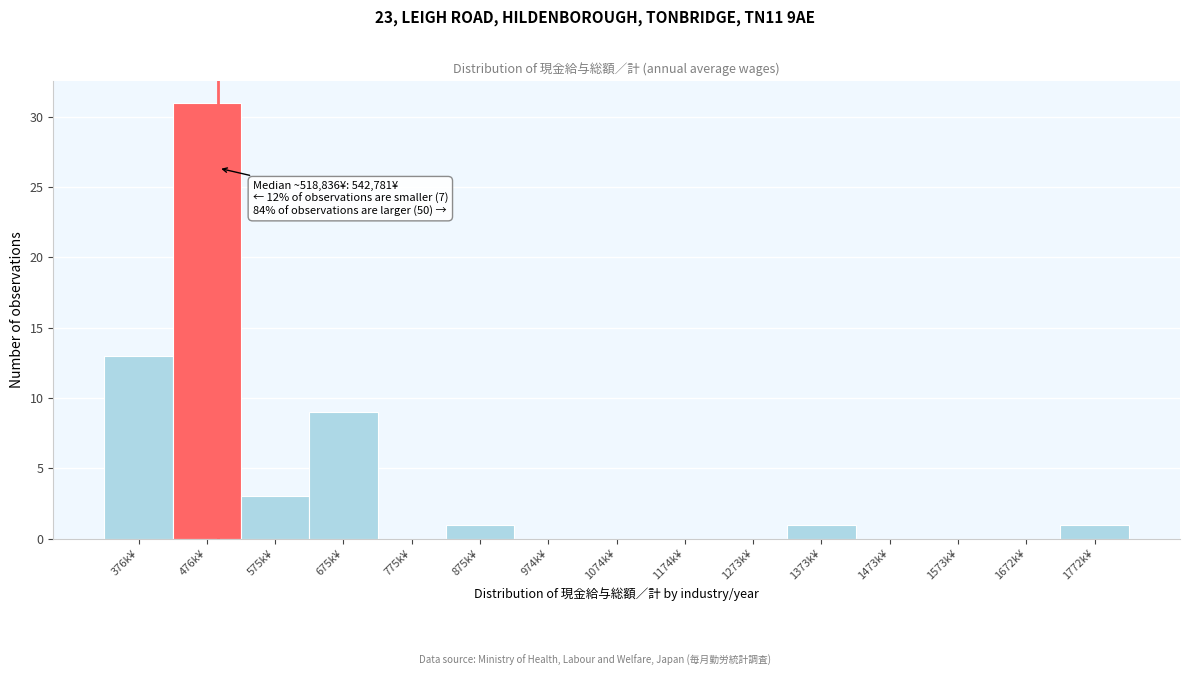

Reading right to left, what are all the values shown in this chart?

1772k¥=1	1672k¥=0	1573k¥=0	1473k¥=0	1373k¥=1	1273k¥=0	1174k¥=0	1074k¥=0	974k¥=0	875k¥=1	775k¥=0	675k¥=9	575k¥=3	476k¥=31	376k¥=13